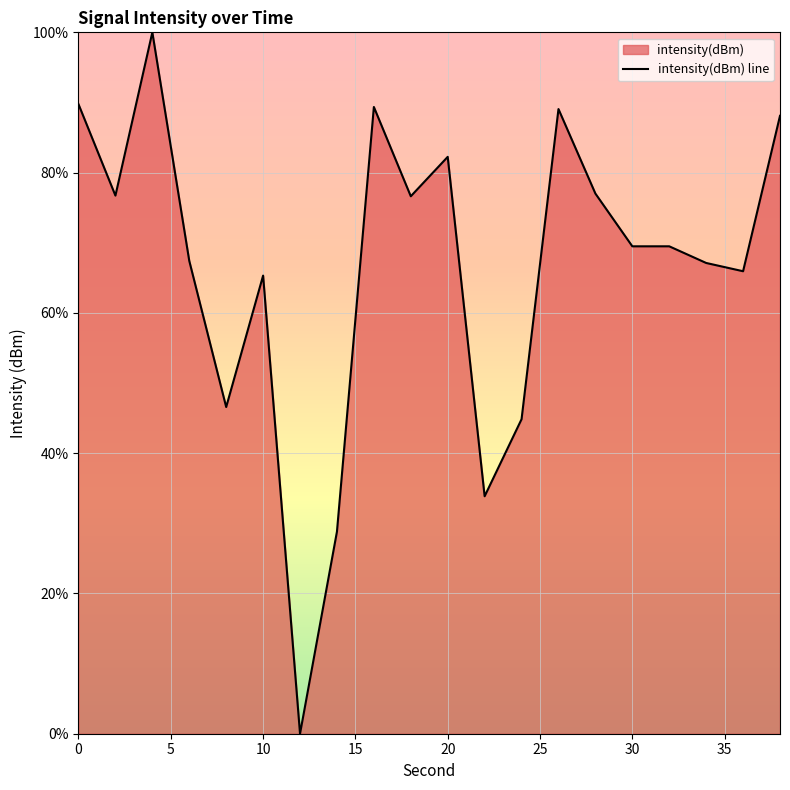

How many interior local peaks (higher than both neighbors) does the data have?

6